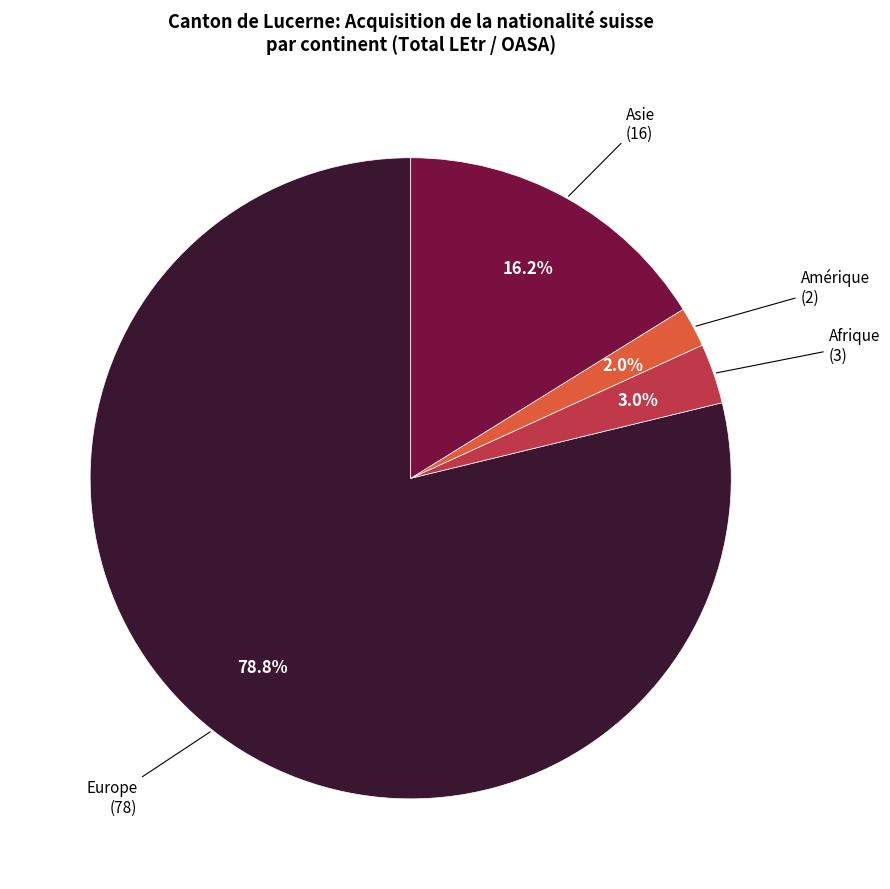

Count the number of slices in the pie.

4